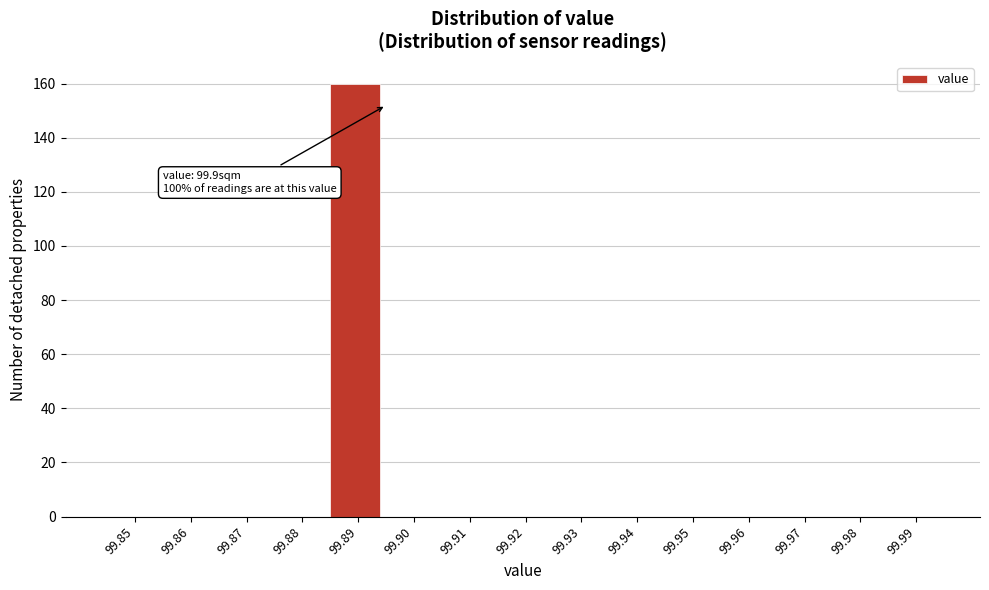

Reading left to right, transcribe all the data shown in this chart.

99.85=0	99.86=0	99.87=0	99.88=0	99.89=160	99.90=0	99.91=0	99.92=0	99.93=0	99.94=0	99.95=0	99.96=0	99.97=0	99.98=0	99.99=0